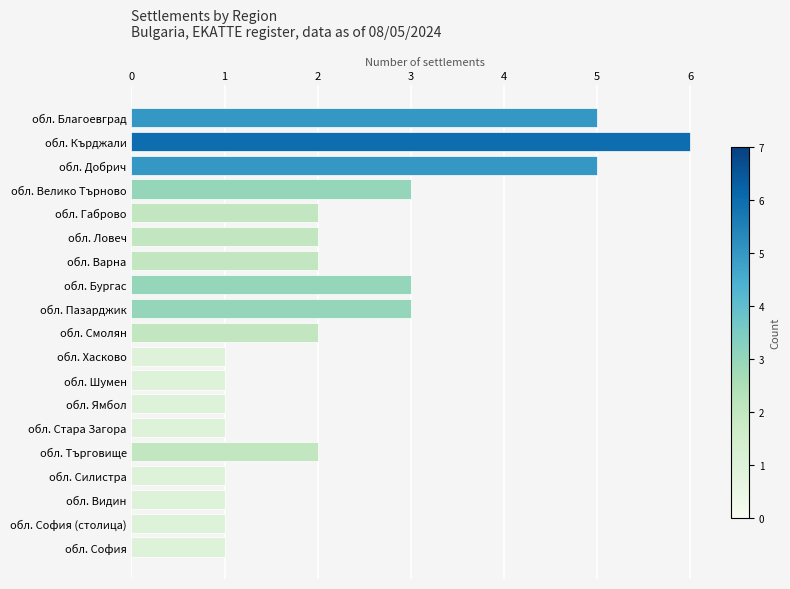

Is it true that the value at обл. Видин is 1?

True